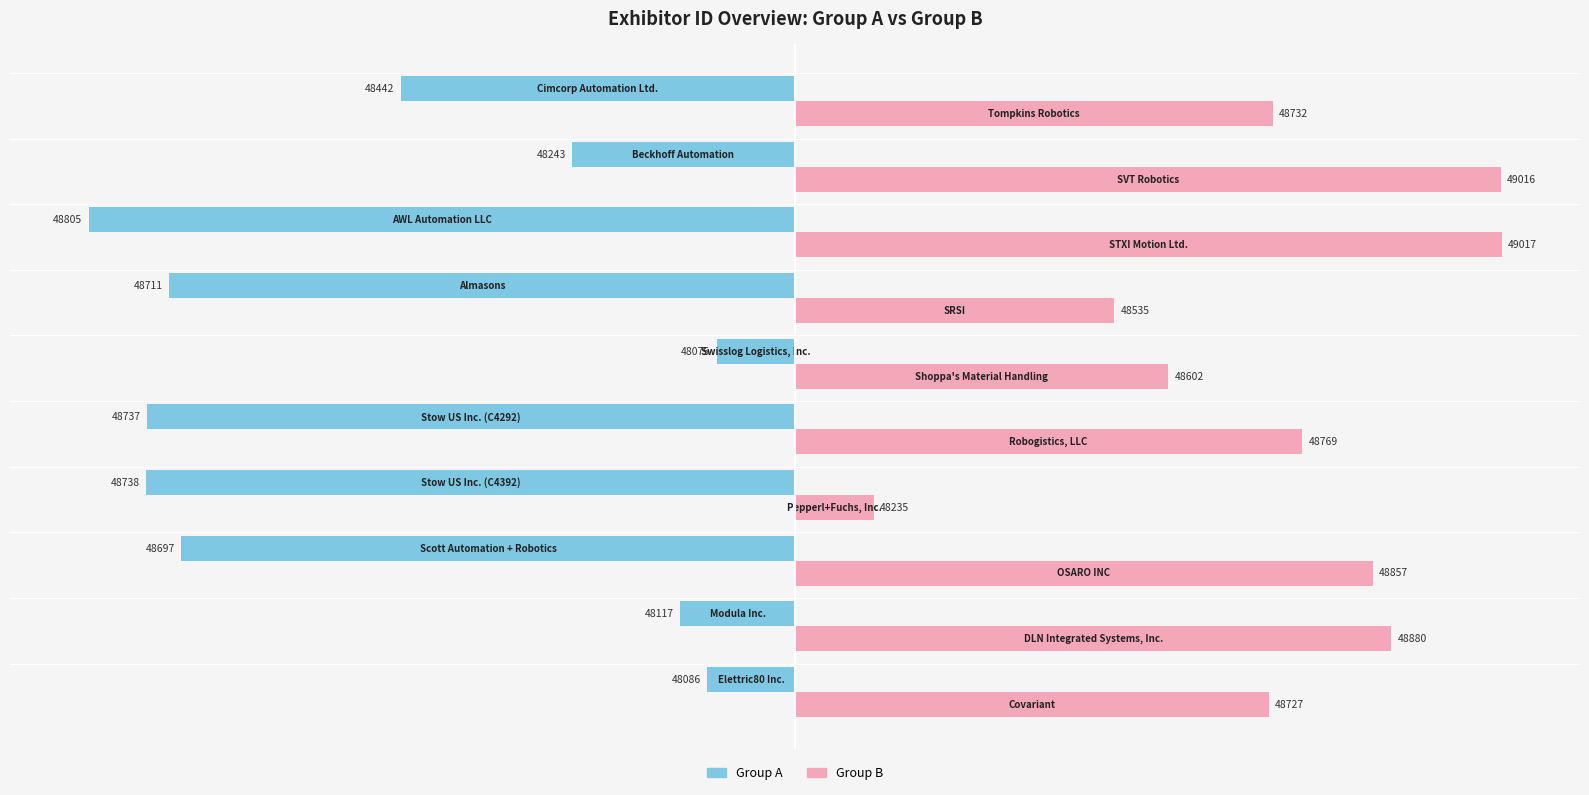

List the series in order of their peak value, lowest first.

Group A, Group B